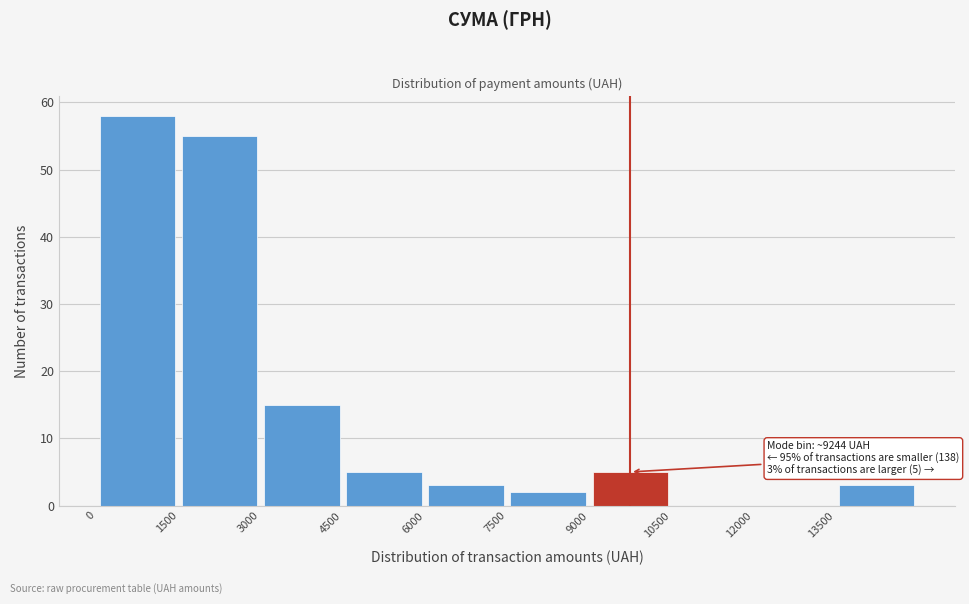

Which range on the x-axis has the tallest bar?

0 to 1500